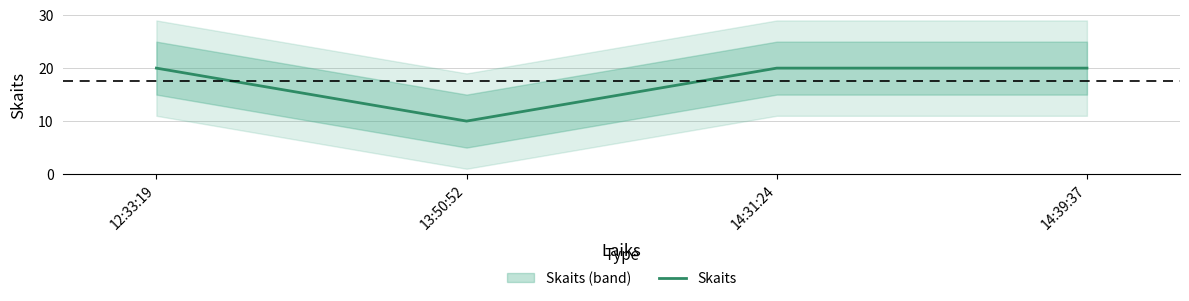

Count the number of categories in the chart.

4